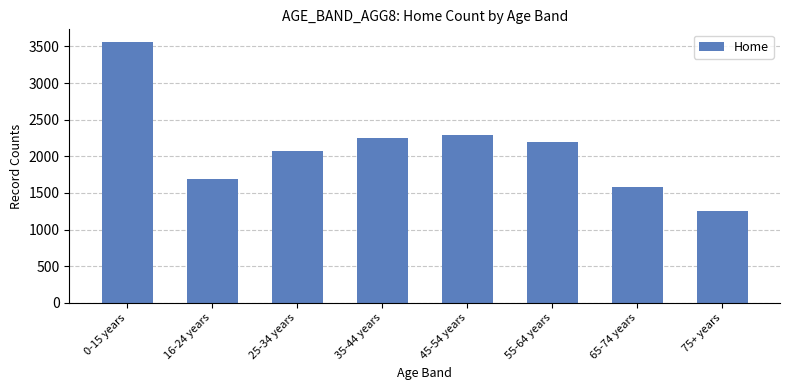

Is it true that the value at 25-34 years is 2070?

True